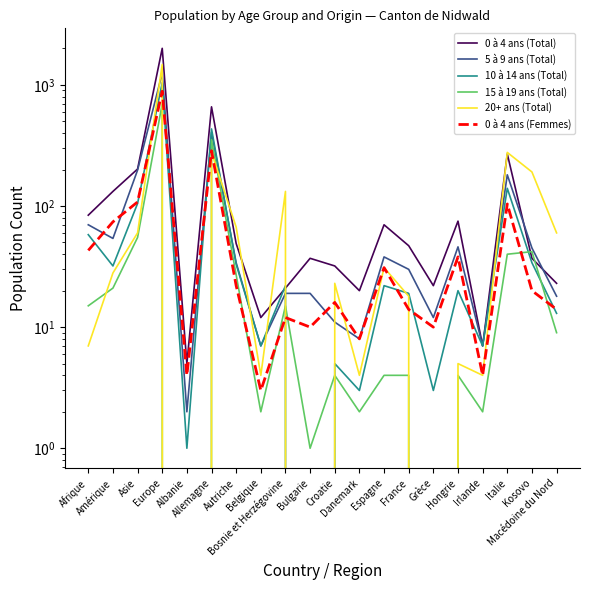

Between which two adjacent categories do 20+ ans (Total) and 0 à 4 ans (Femmes) first intersect?

Asie and Europe